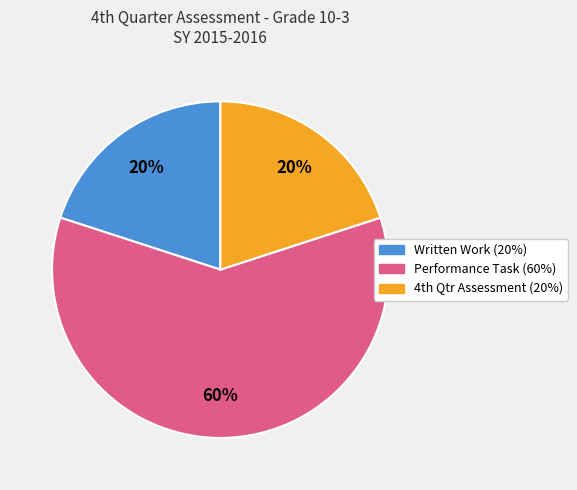

Count the number of slices in the pie.

3